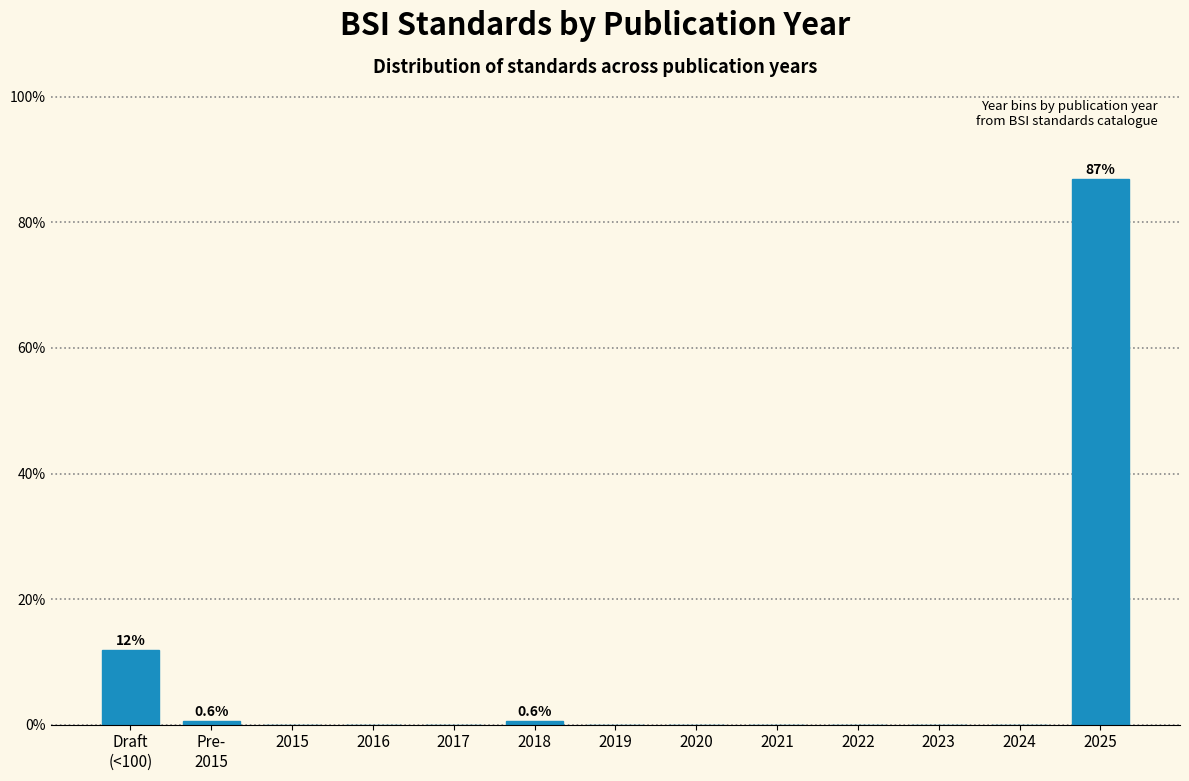

What is the change in value from 2024 to 2025?

+86.9